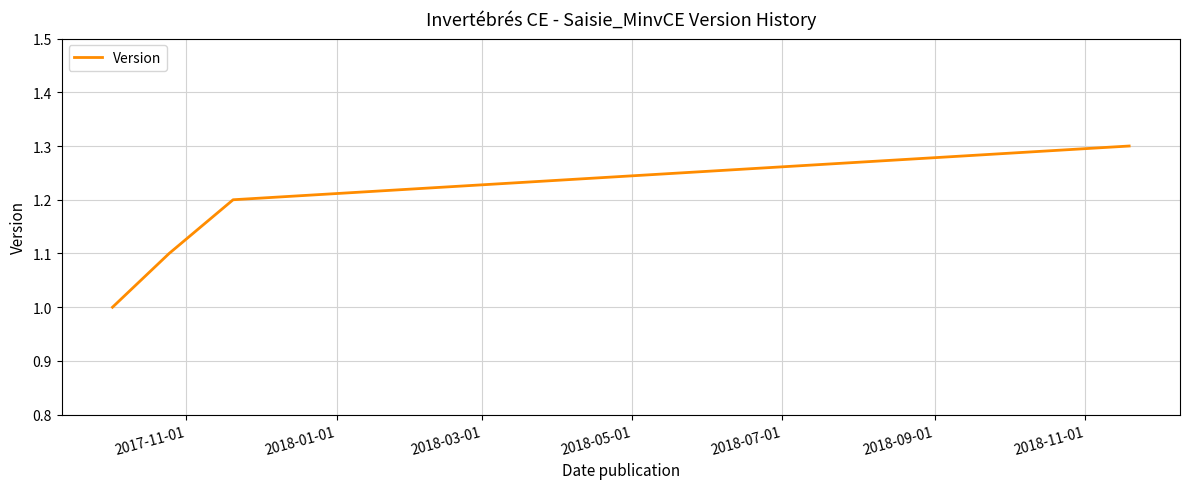

True or false: there are more than 2 points higher than both neighbors.

False